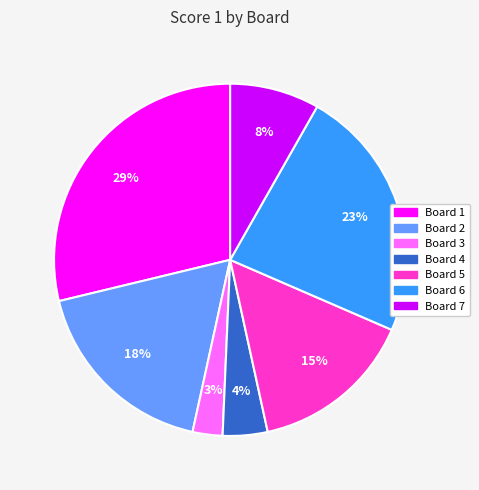

What is the largest slice in the pie chart?

Board 1